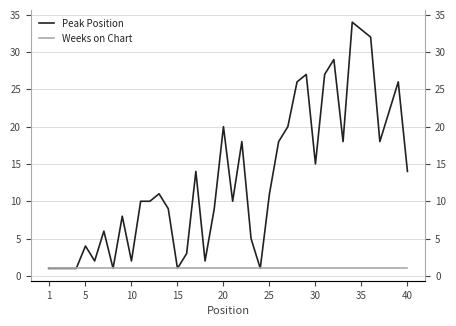

Which series has the largest range (max minus min)?

Peak Position